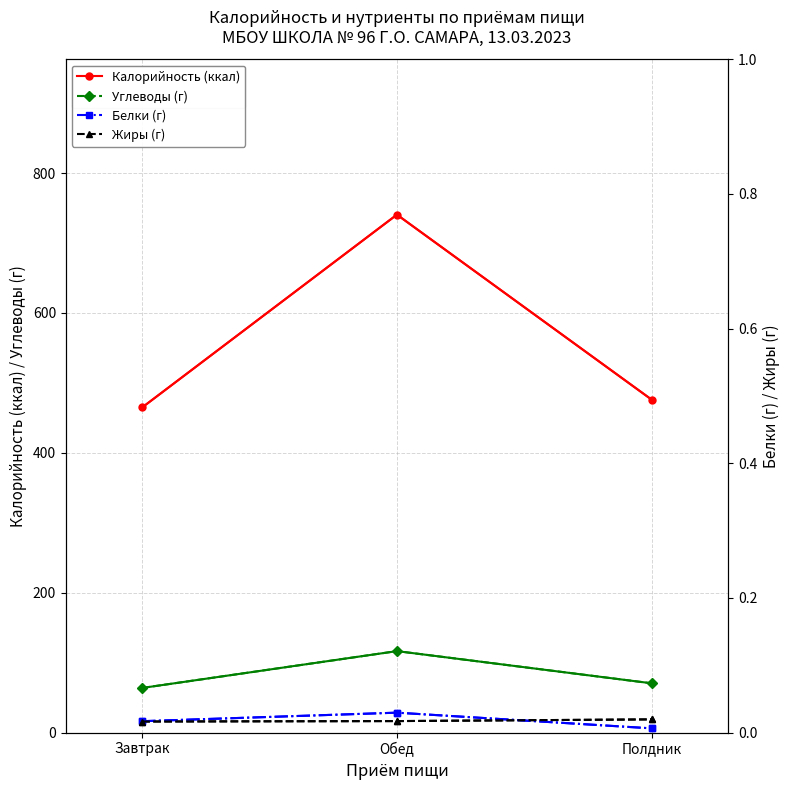

What are all the series names shown in the legend?

Калорийность (ккал), Белки (г), Жиры (г), Углеводы (г)